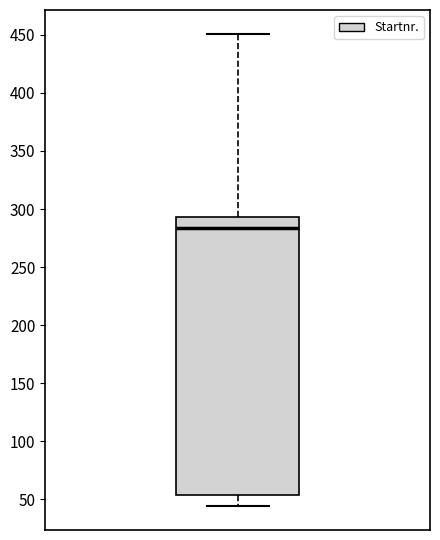

Transcribe this box plot: give where the median line is, the range the box spans, and where the two whiskers end, as read against the y-axis. The values are not printed on the chart, so give them approximately, as read against the axis.

median 285, box 55 to 295, whiskers 45 to 450